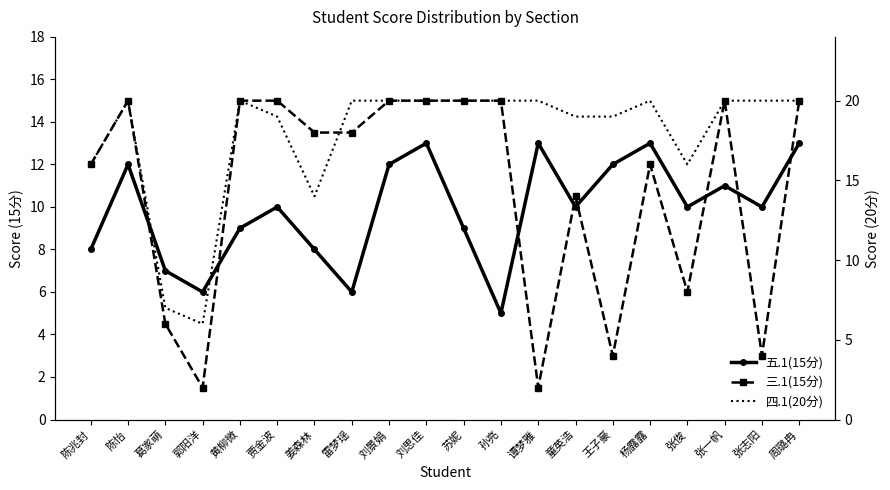

Which category has the highest value across all series?

陈怡